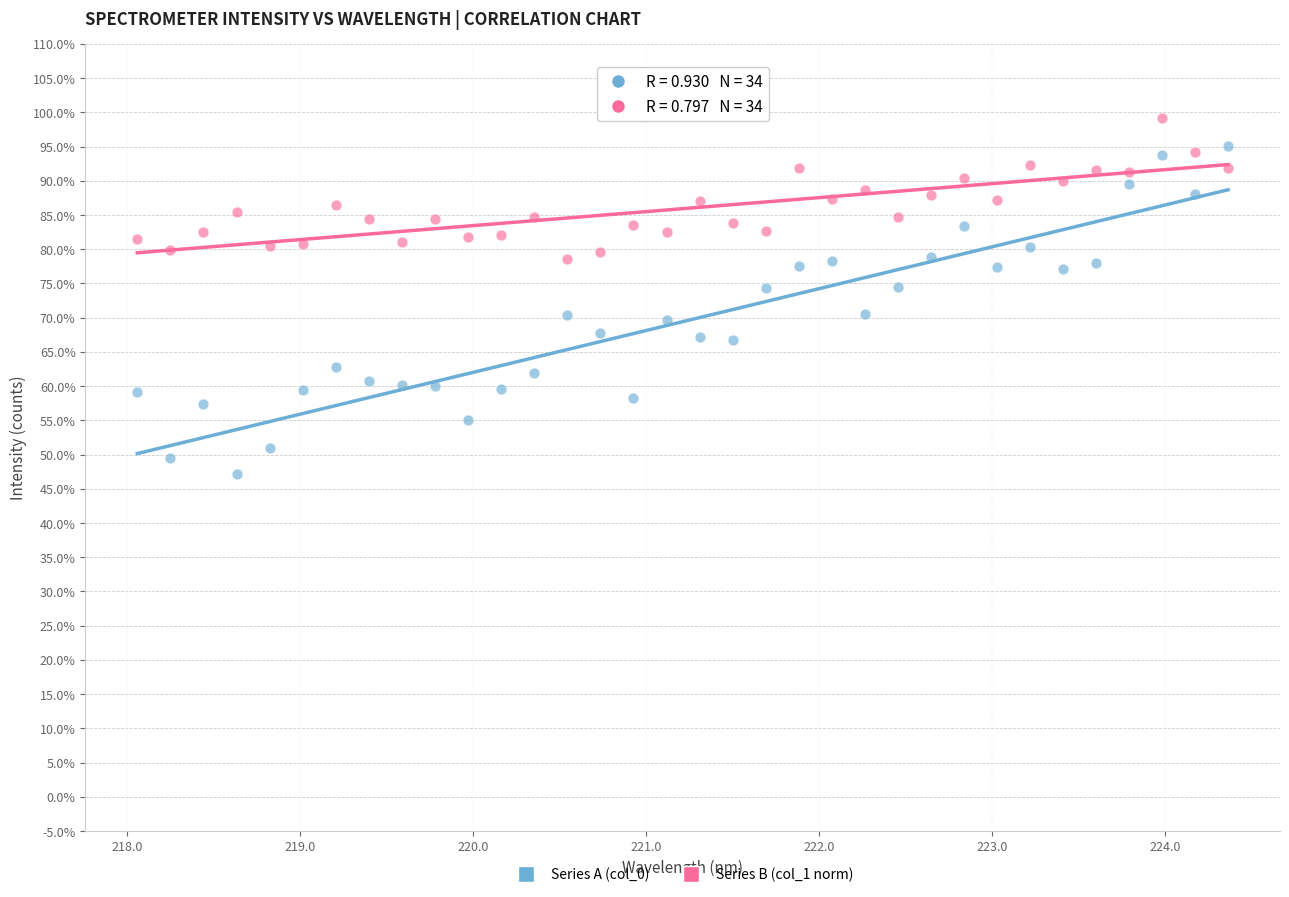

What are all the series names shown in the legend?

Series A (col_0), Series B (col_1 norm)